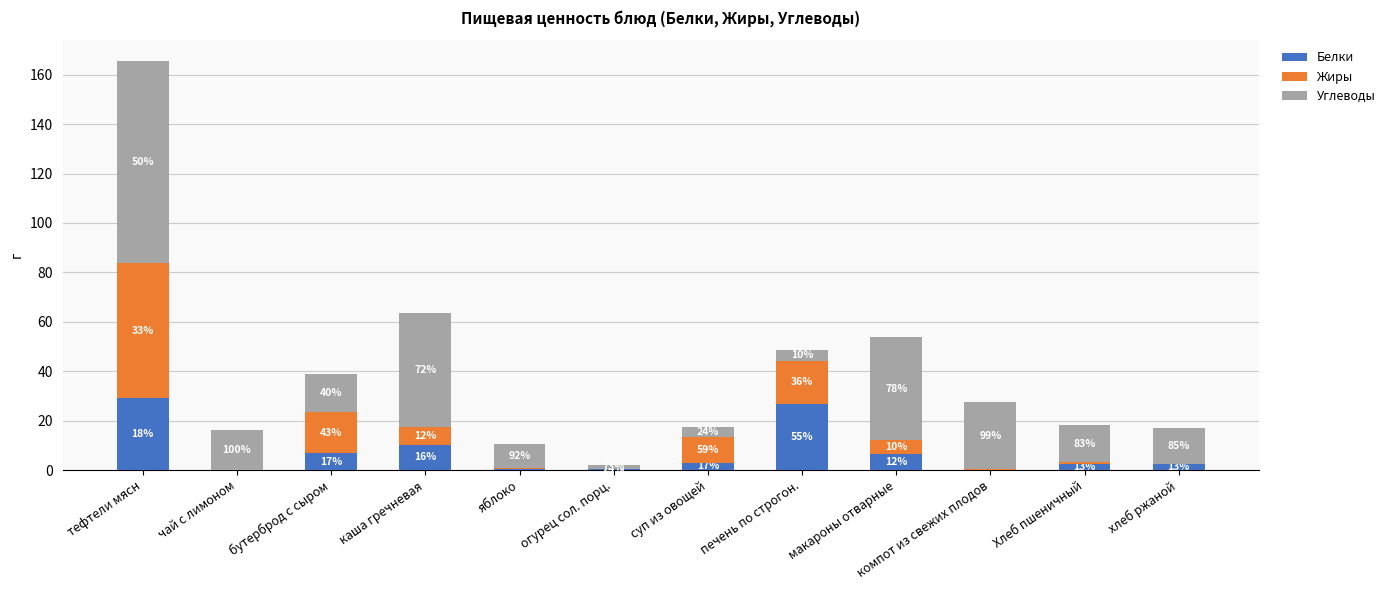

Which series has the largest total across all categories?

Углеводы